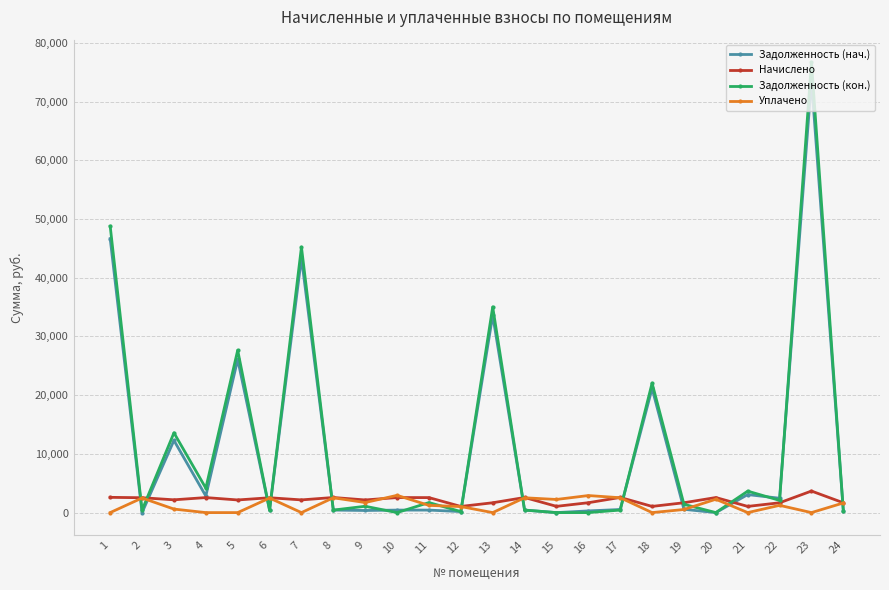

What is the maximum value for Задолженность (нач.)?

73610.4